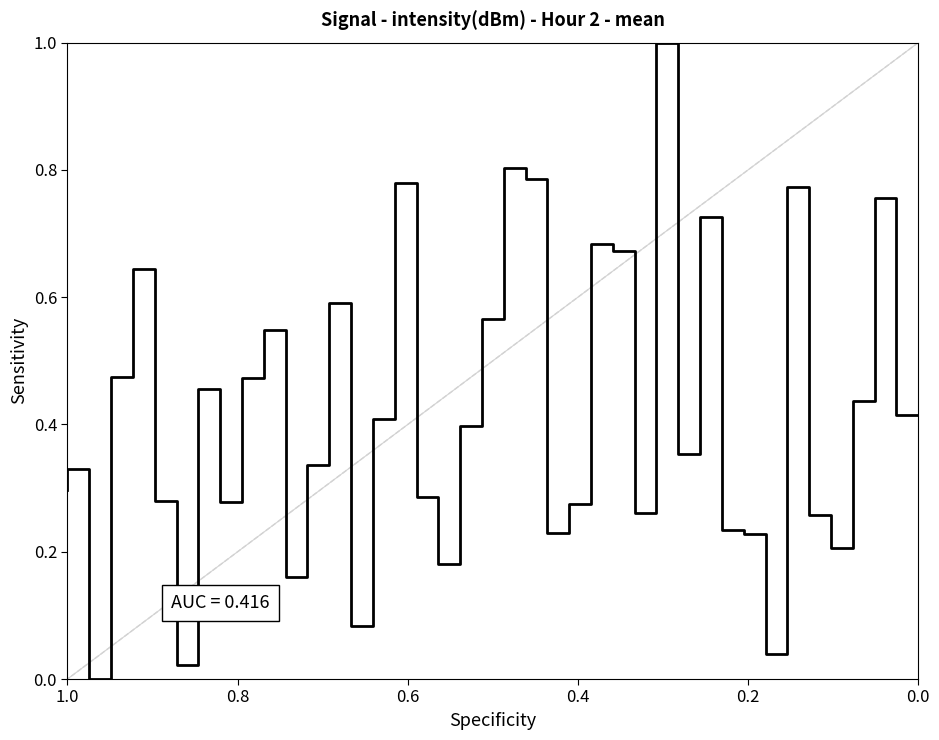

Is it true that the value at 1.0 is 0.2?

False